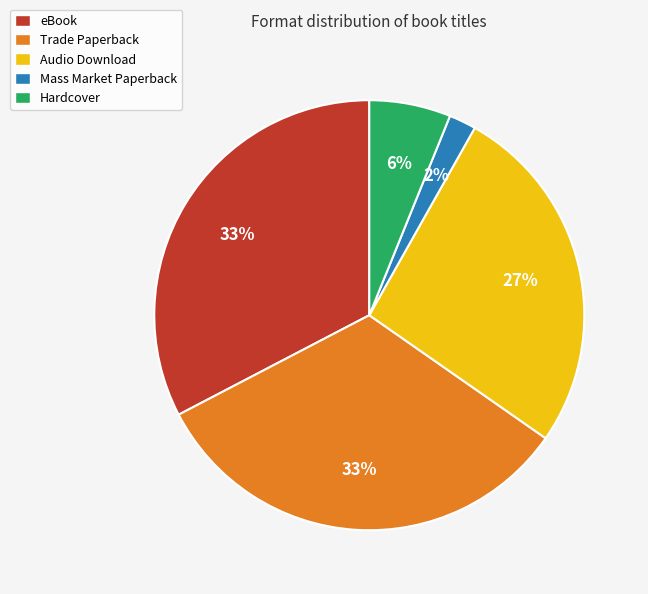

To the nearest percent, what is the difference between the Mass Market Paperback and Trade Paperback slice percentages?

31%